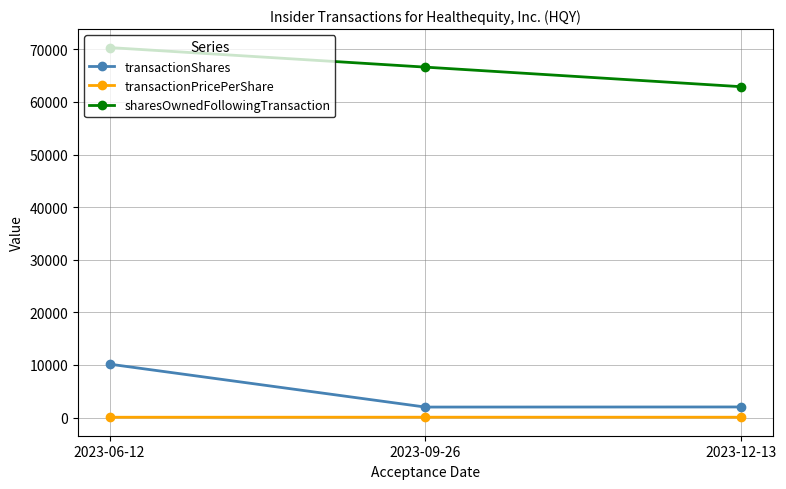

What is the approximate value of transactionPricePerShare at 2023-09-26?

71.9